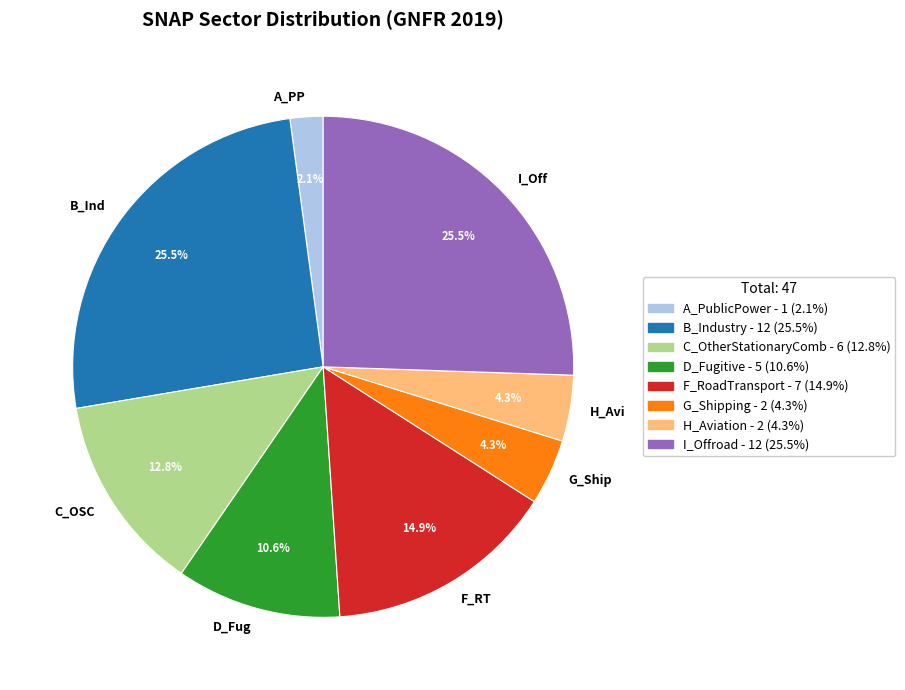

What is the smallest slice in the pie chart?

A_PP